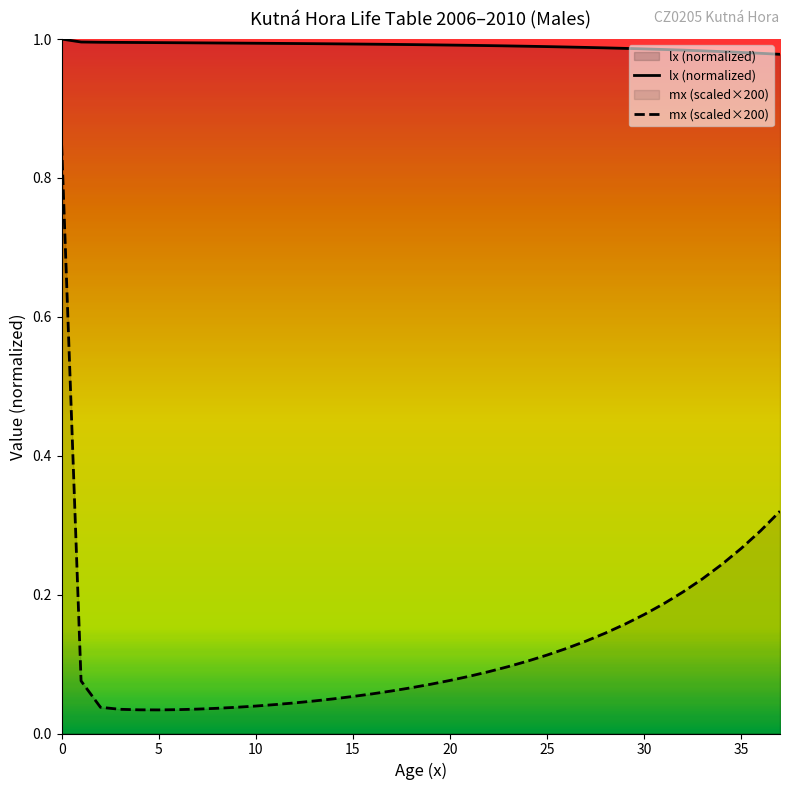

What is the sum of all mx (scaled×200) values?

4.8